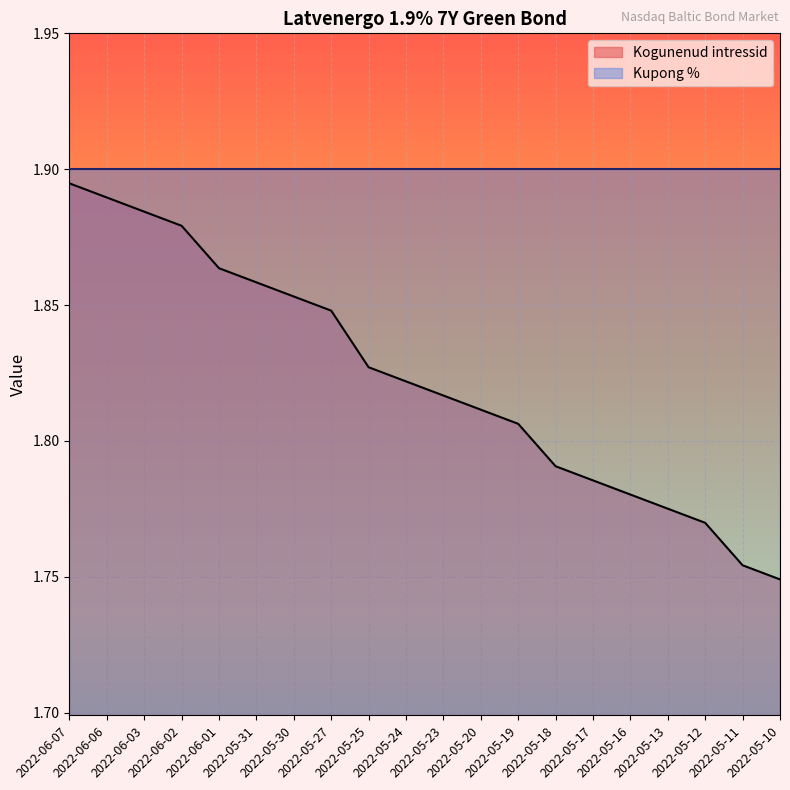

Reading right to left, extract all data points from this chart.

2022-05-10=1.7	2022-05-11=1.8	2022-05-12=1.8	2022-05-13=1.8	2022-05-16=1.8	2022-05-17=1.8	2022-05-18=1.8	2022-05-19=1.8	2022-05-20=1.8	2022-05-23=1.8	2022-05-24=1.8	2022-05-25=1.8	2022-05-27=1.8	2022-05-30=1.9	2022-05-31=1.9	2022-06-01=1.9	2022-06-02=1.9	2022-06-03=1.9	2022-06-06=1.9	2022-06-07=1.9